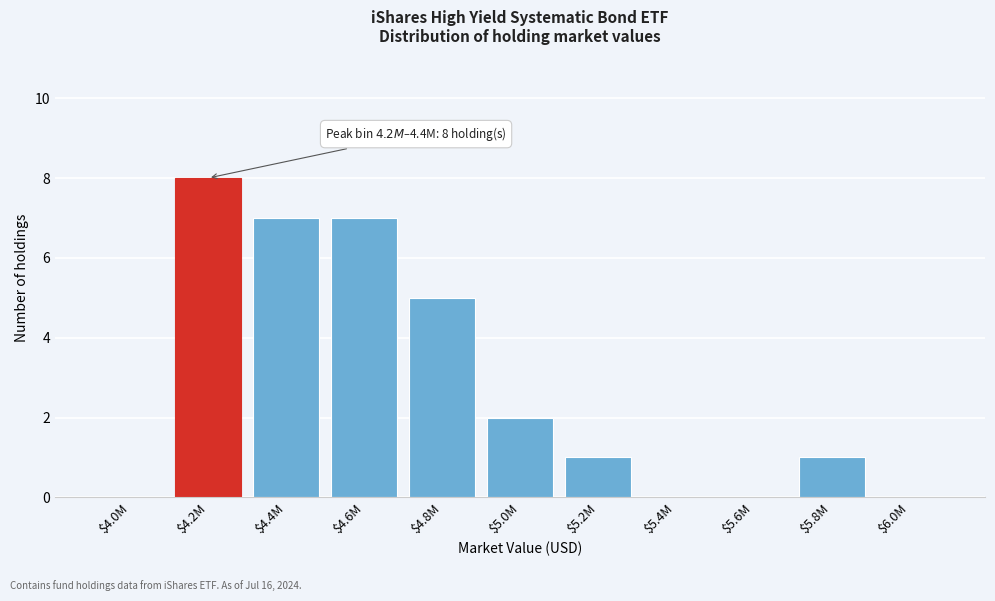

What is the sum of all values?

31